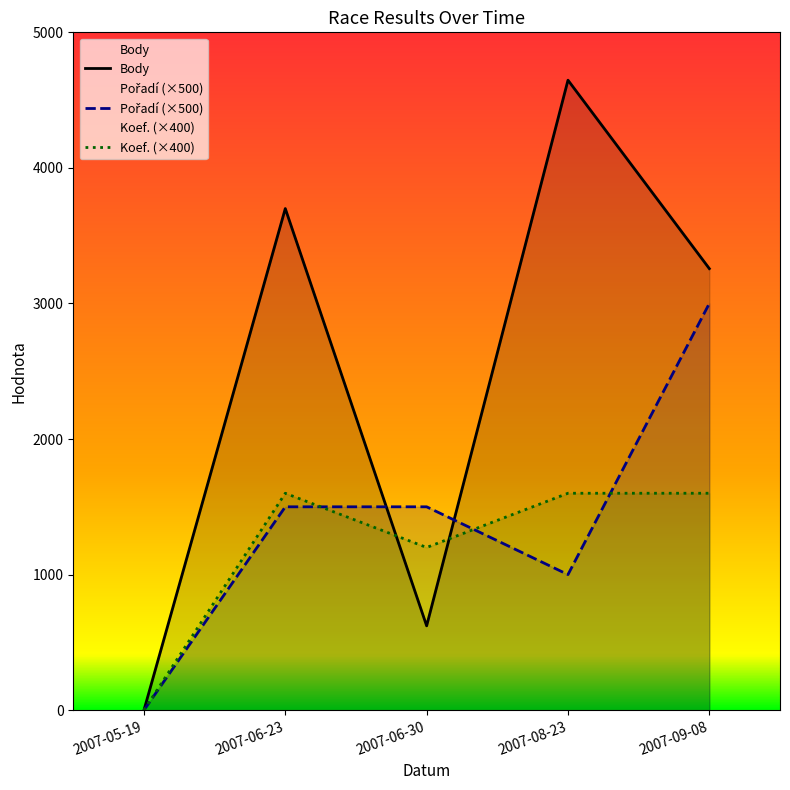

What is the difference between the maximum and minimum values in the Koef. series?

1600